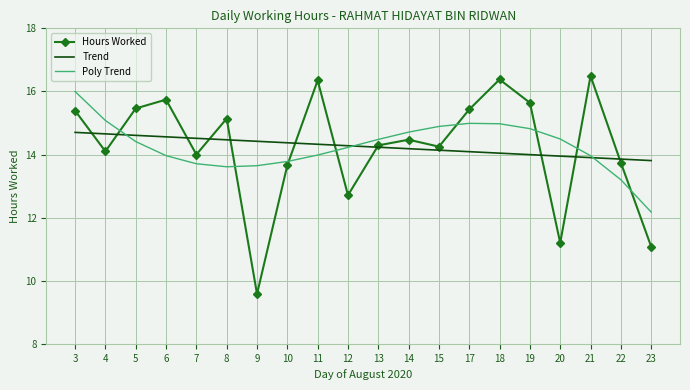

Which series ends up on top after the final intersection of Trend and Poly Trend?

Trend